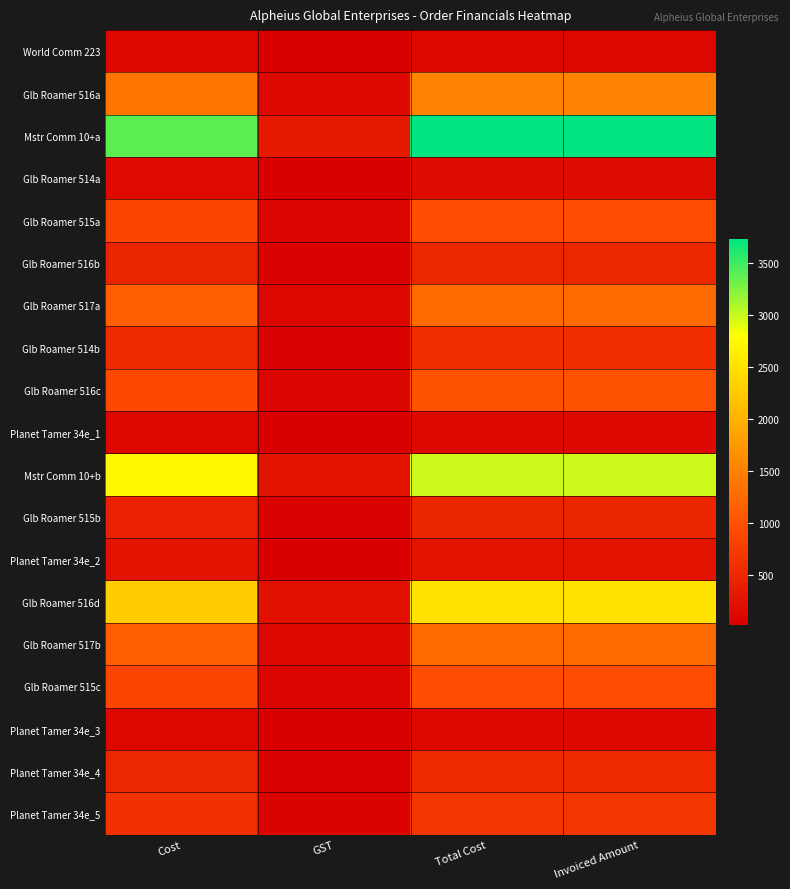

How many distinct data groups are displayed?

19